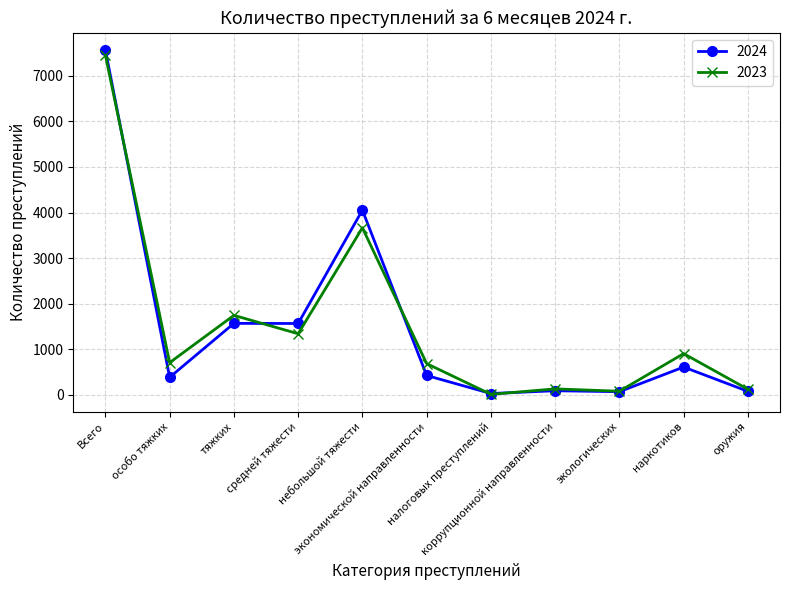

At which category is the sum across all series the highest?

Всего